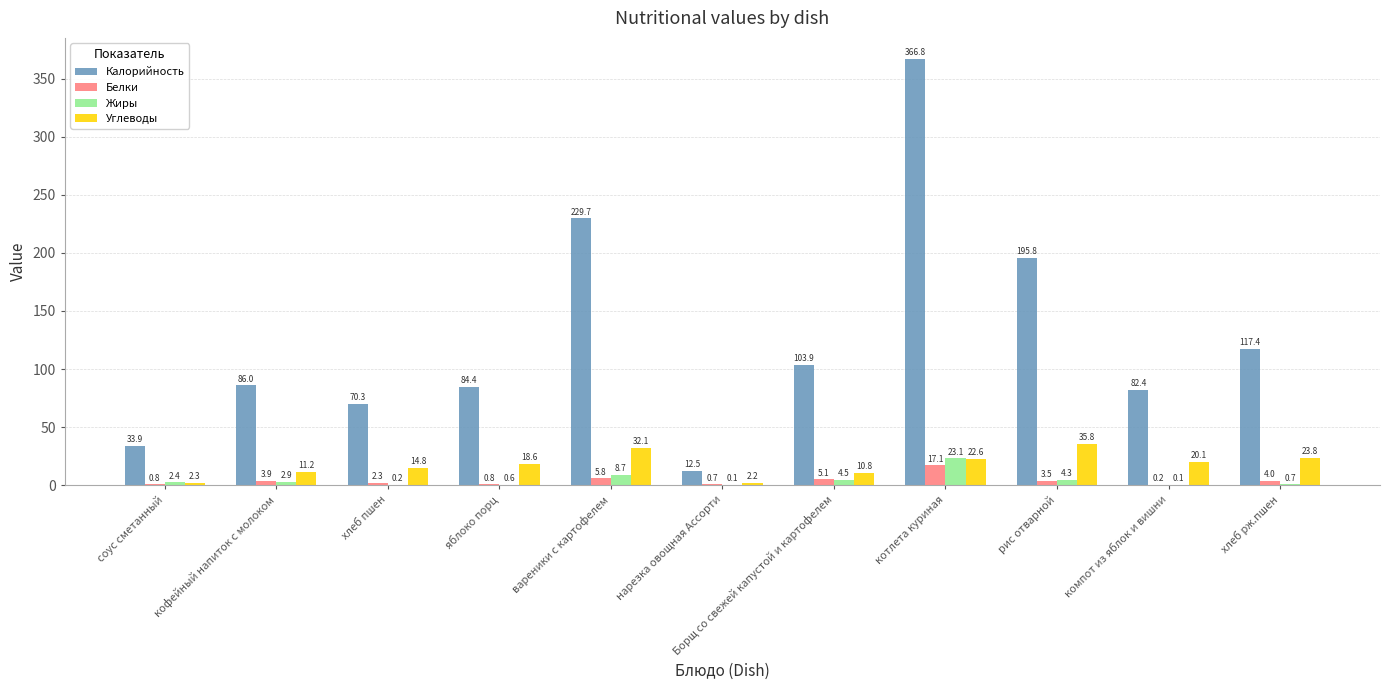

The Жиры series shows 23.1 at котлета куриная. True or false?

True